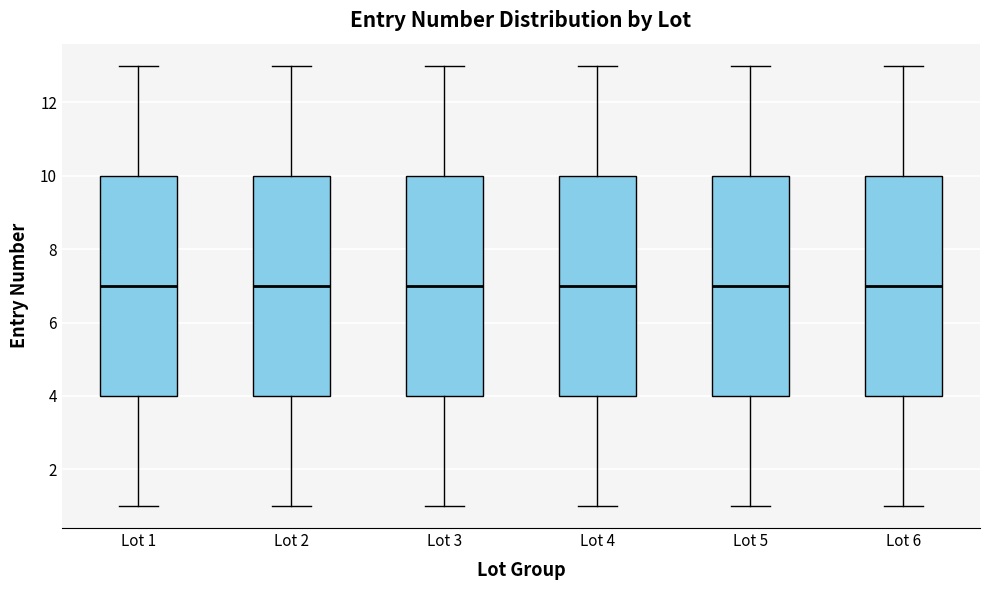

Reading left to right, read every box against the y-axis: the position of its median line, the range the box covers, and the ends of its whiskers. The values are not printed on the chart, so give them approximately, as read against the axis.

Lot 1: median 7, box 4 to 10, whiskers 1 to 13
Lot 2: median 7, box 4 to 10, whiskers 1 to 13
Lot 3: median 7, box 4 to 10, whiskers 1 to 13
Lot 4: median 7, box 4 to 10, whiskers 1 to 13
Lot 5: median 7, box 4 to 10, whiskers 1 to 13
Lot 6: median 7, box 4 to 10, whiskers 1 to 13